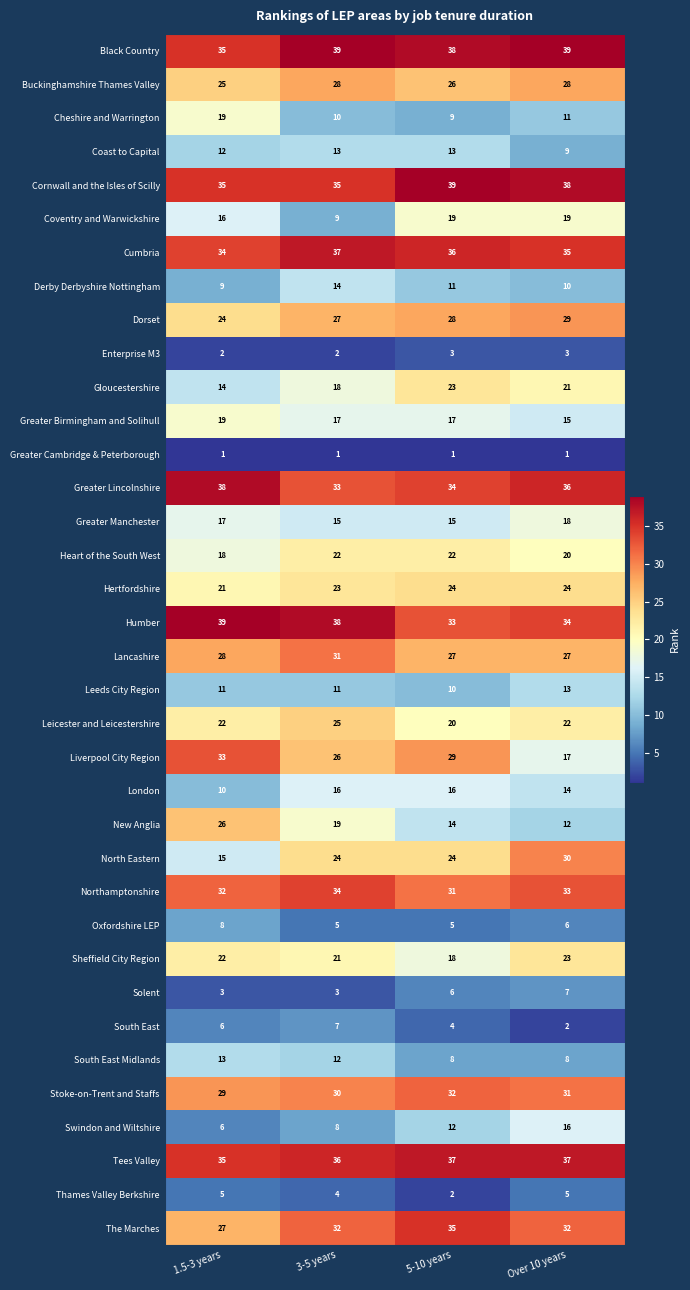

How many series are shown in this chart?

36